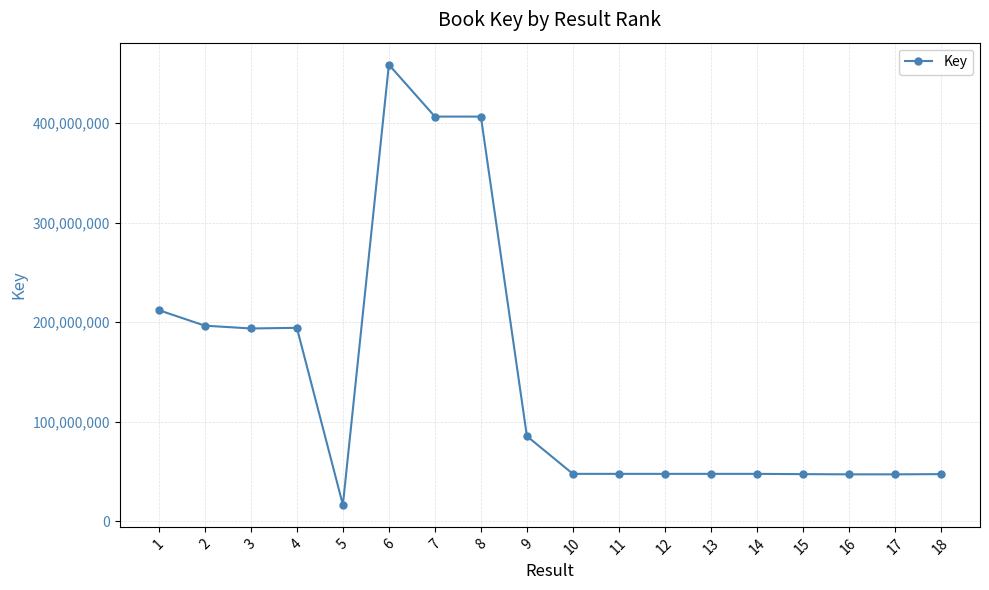

True or false: there are more than 0 points higher than both neighbors.

True